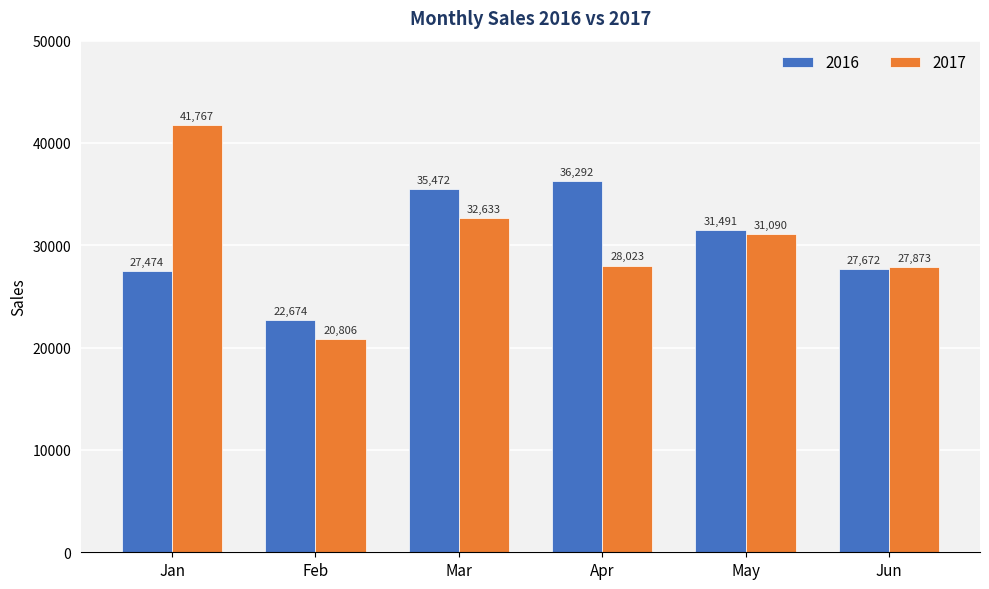

What is the difference between the 2016 values at Apr and Jan?

8817.7